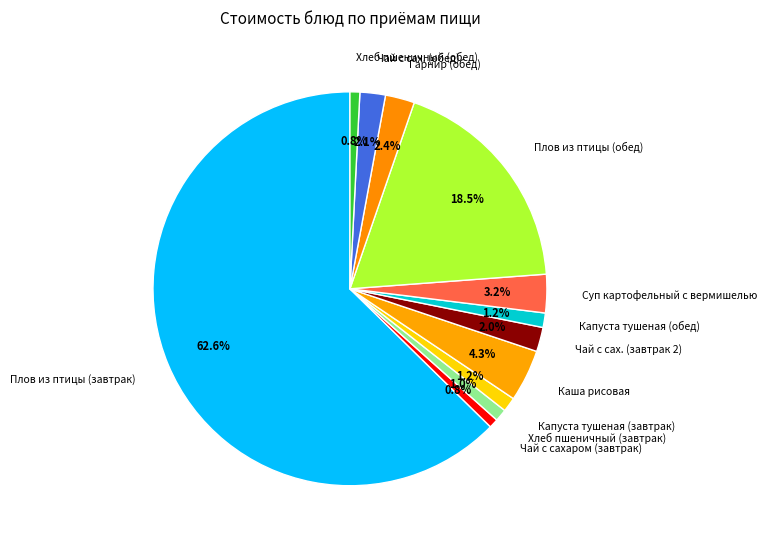

How many slices are in this pie chart?

12